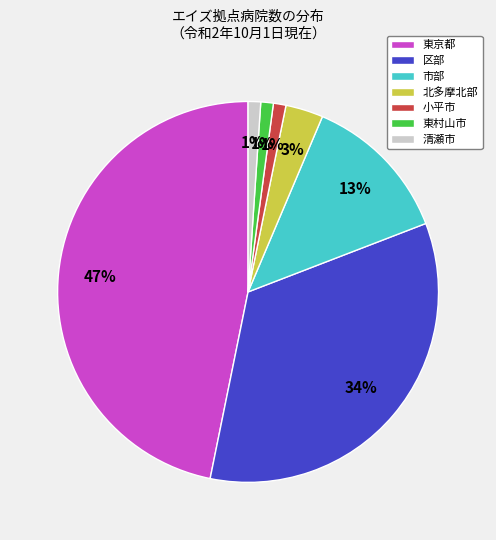

To the nearest percent, what is the difference between the largest and smallest slice percentages?

46%